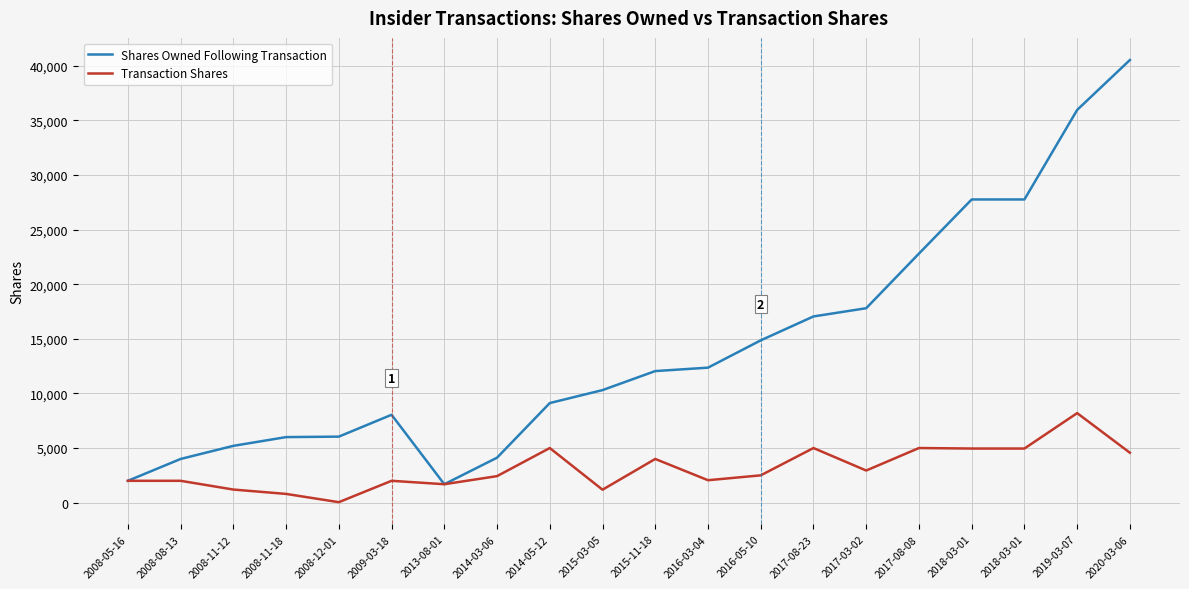

Rank the series by their maximum value, from lowest to highest.

Transaction Shares, Shares Owned Following Transaction